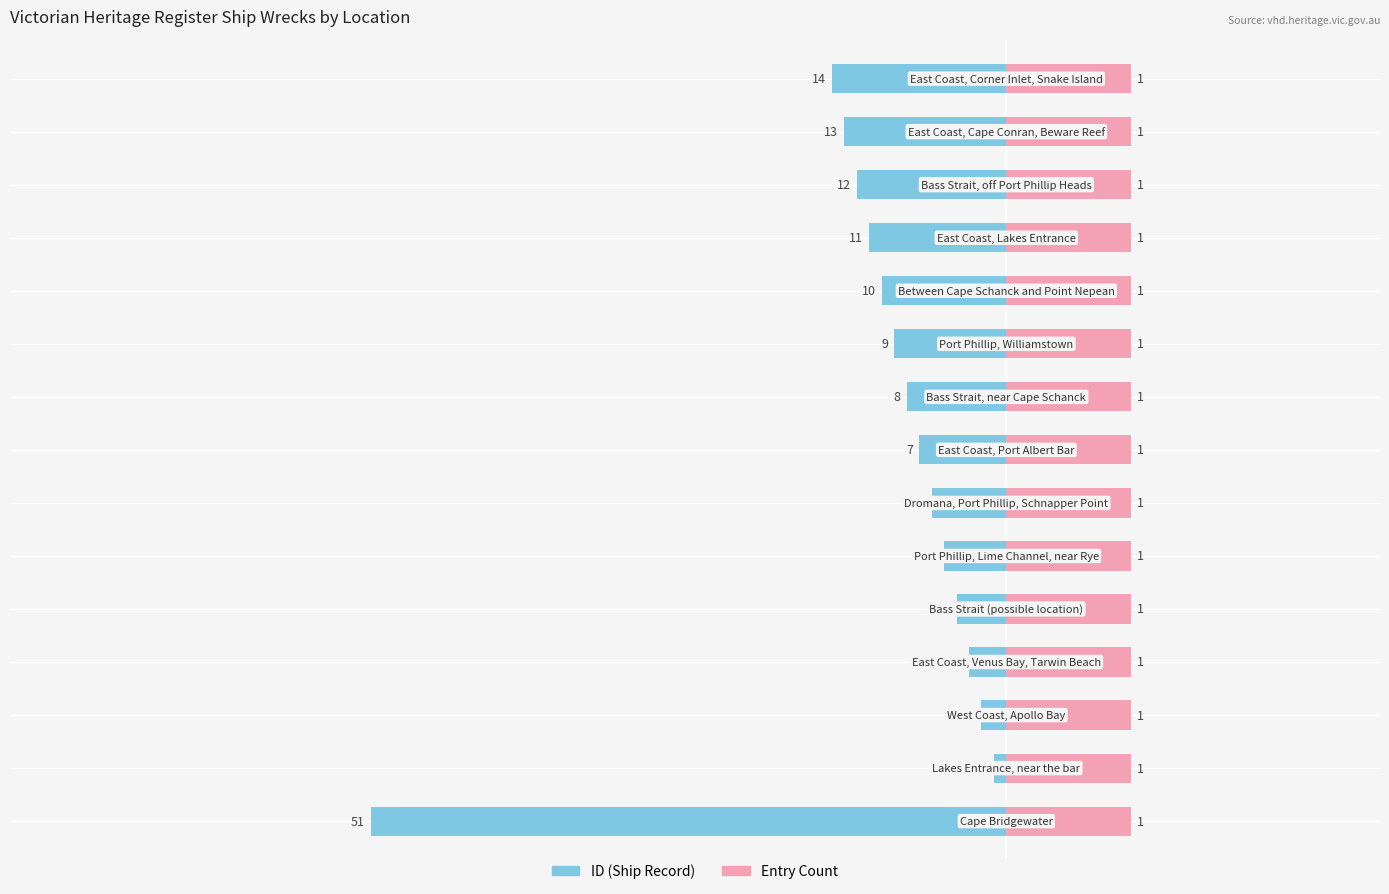

How many distinct data groups are displayed?

2